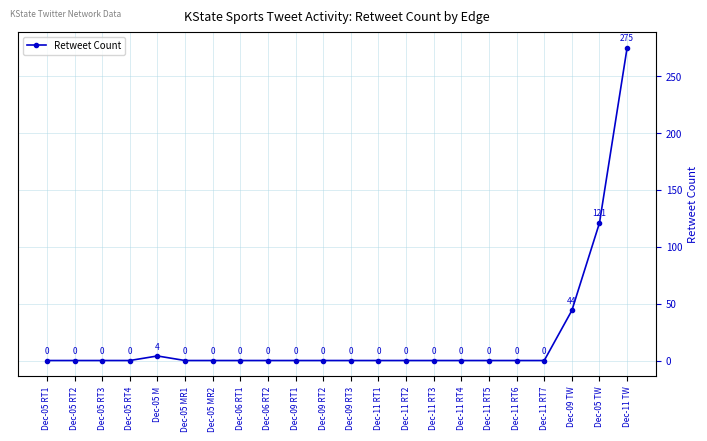

What is the label of the 12th point from the left?

Dec-09 RT3